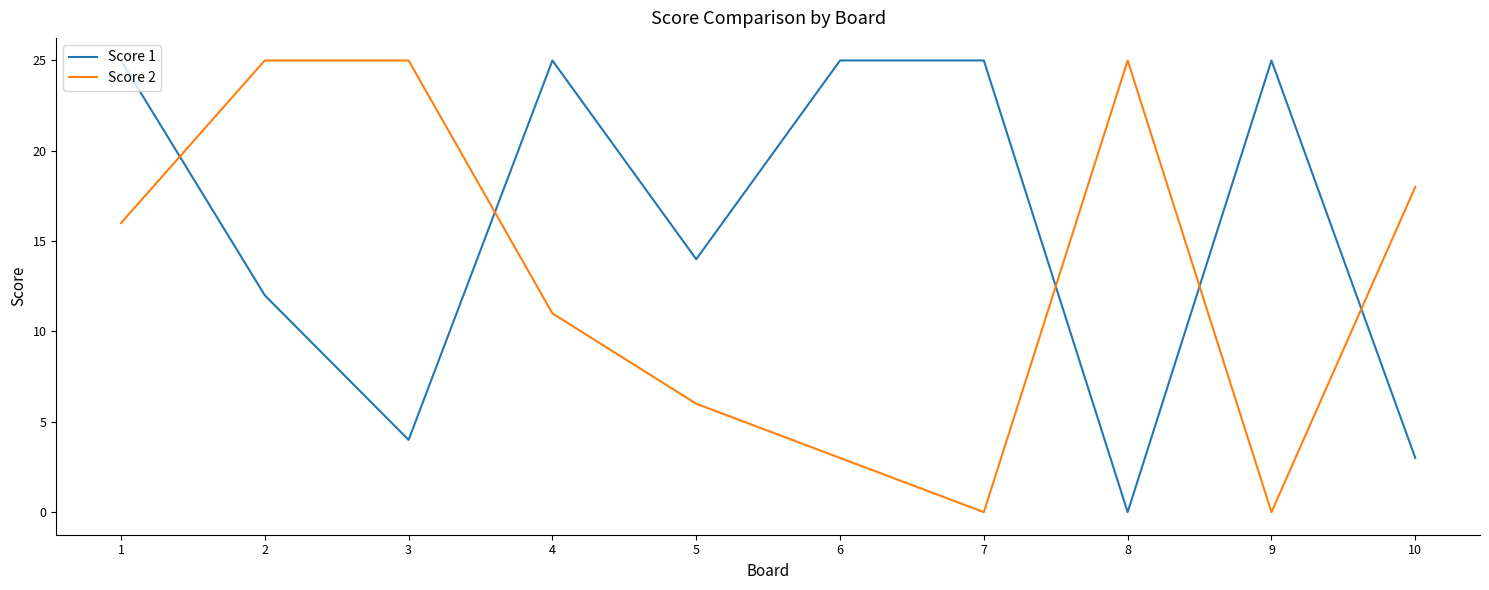

At which category is the sum across all series the highest?

1